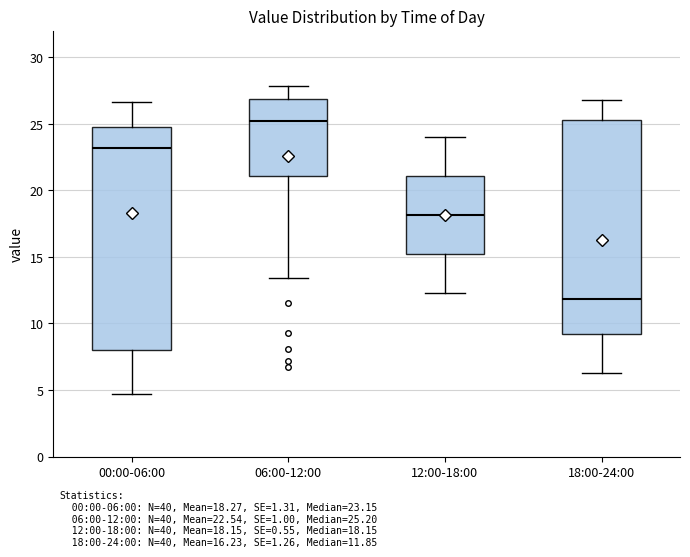

Which box has the lowest median line?

18:00-24:00